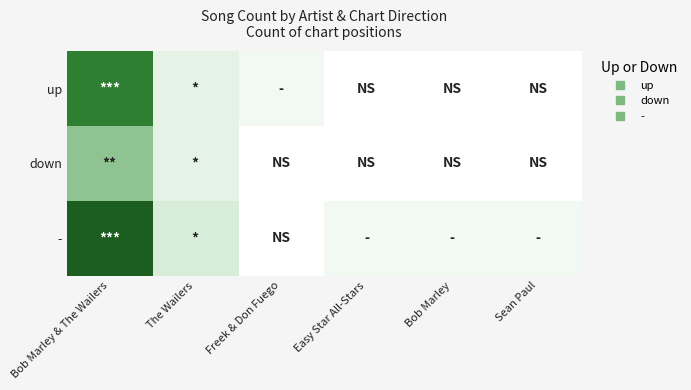

At how many categories does at least one series exceed 0?

6